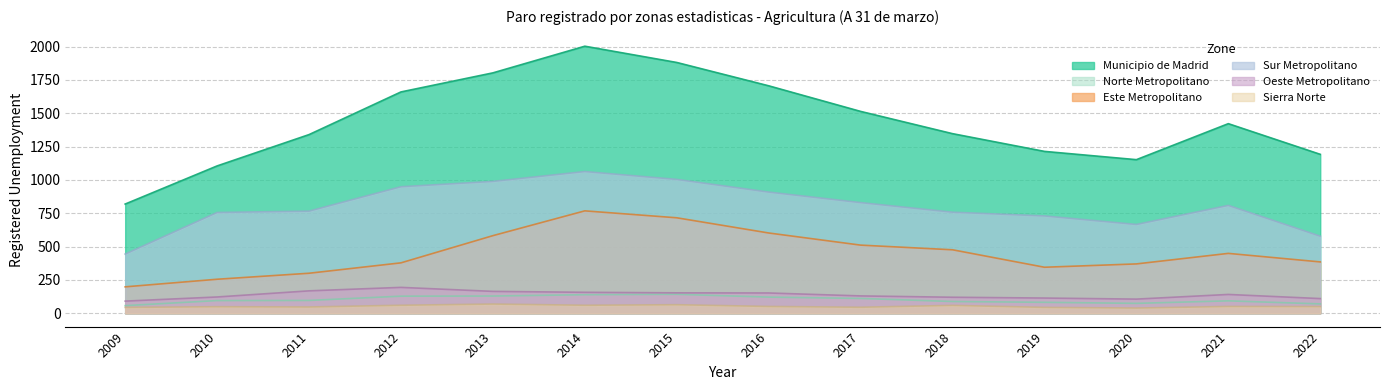

What is the value of the Sur Metropolitano point at the 9th from the left?

830